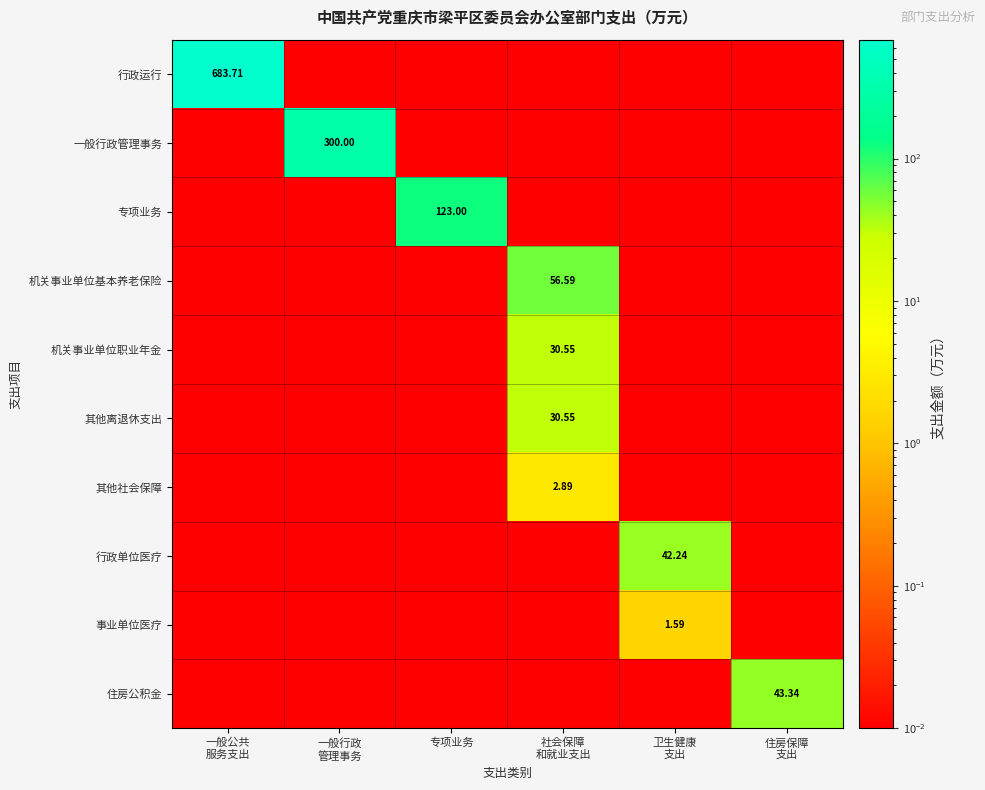

What is the greatest value displayed?

683.7